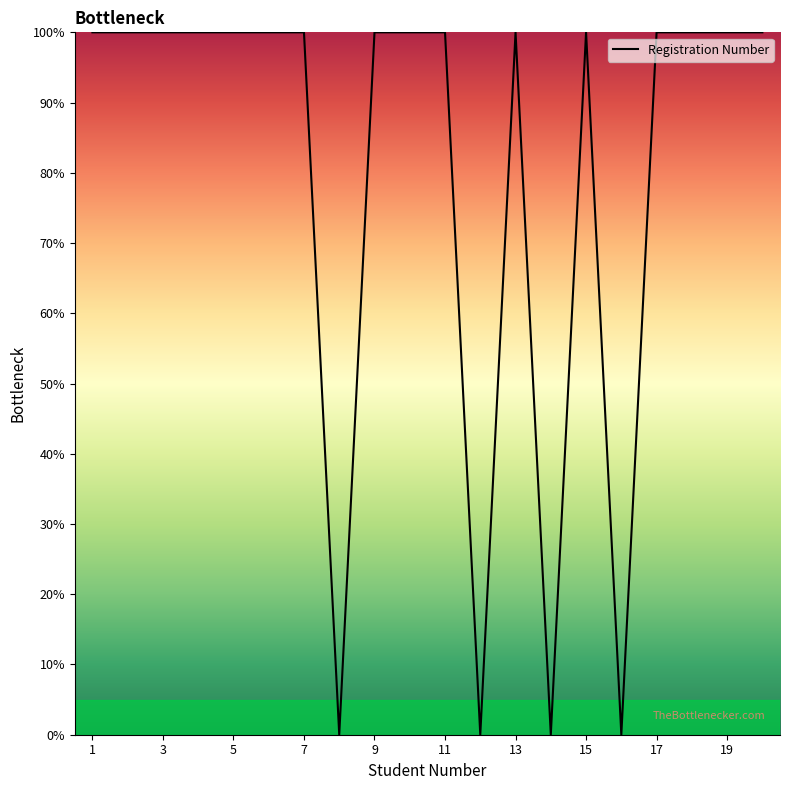

What is the difference between the maximum and minimum values?

100.0